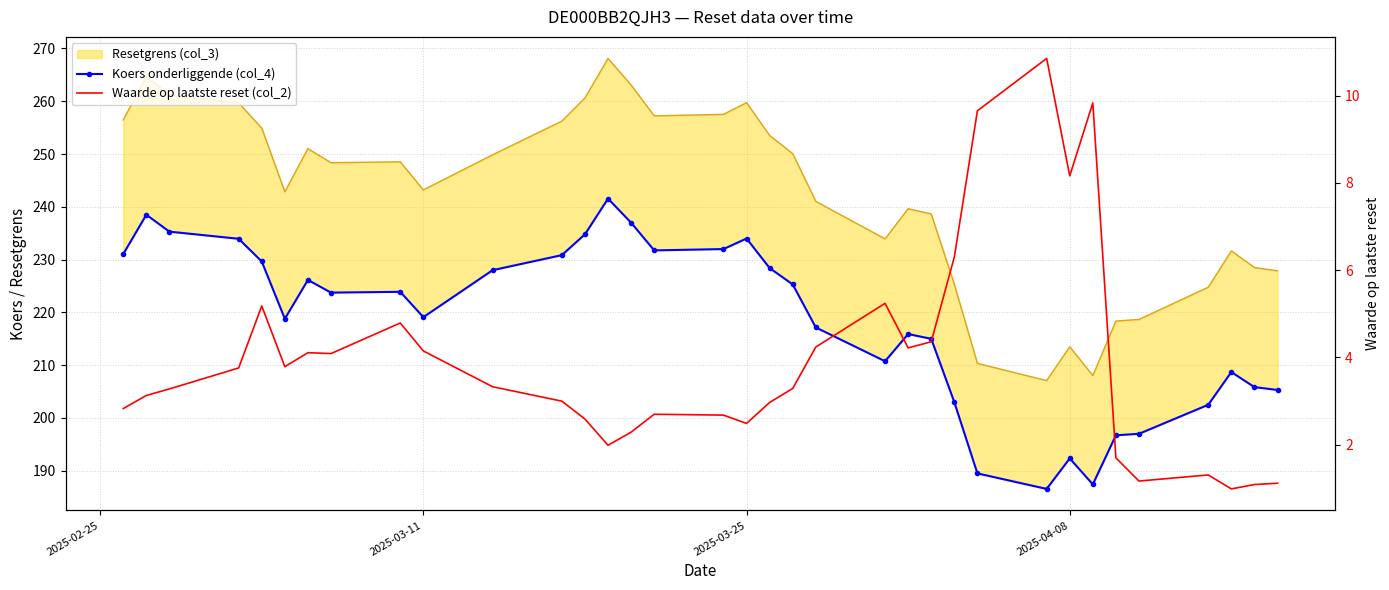

The Koers onderliggende (col_4) series shows 315.2 at 12. True or false?

False